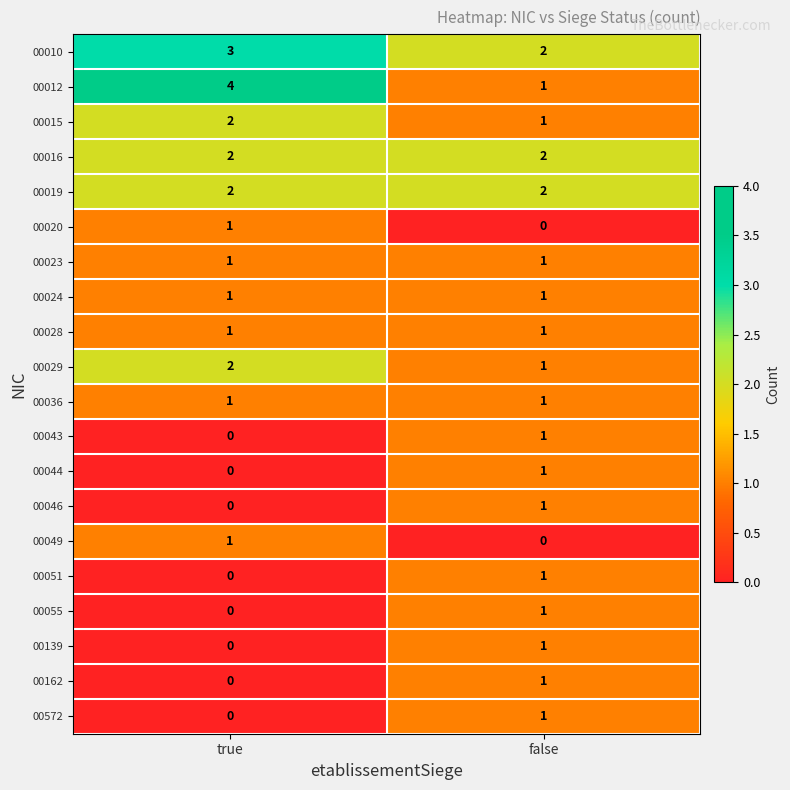

The value of 00046 at false is 2. True or false?

False